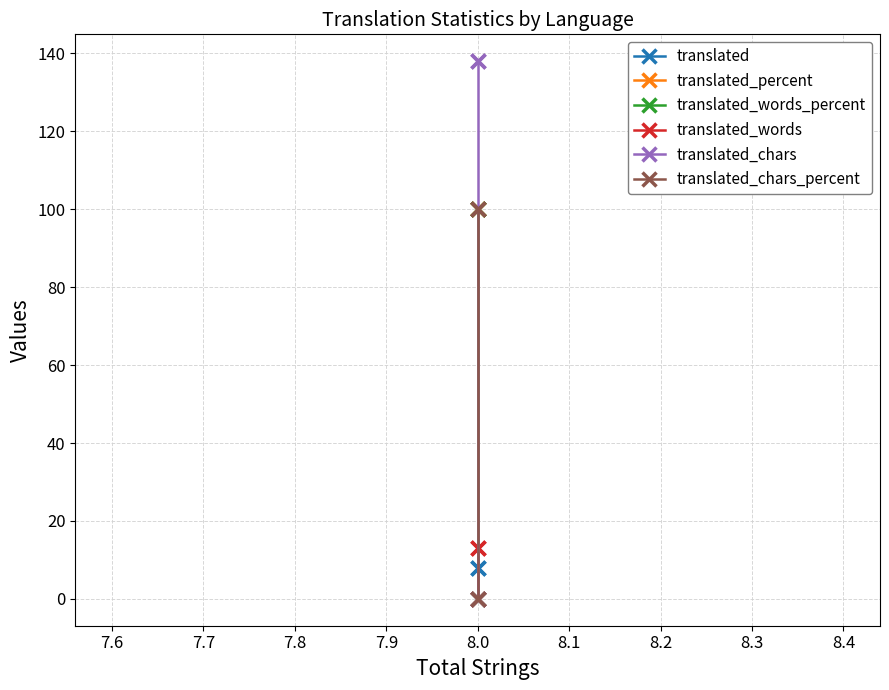

At how many categories does at least one series exceed 94?

2